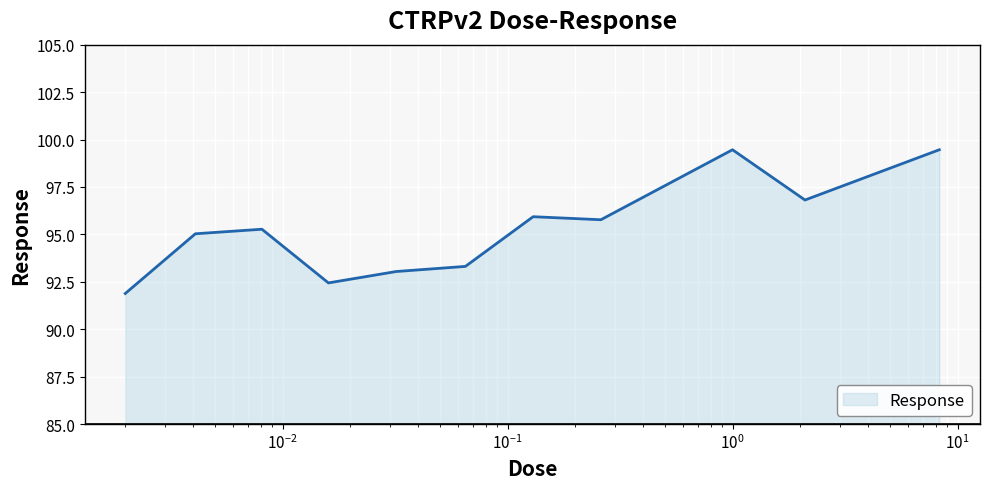

What is the smallest value displayed?

91.9